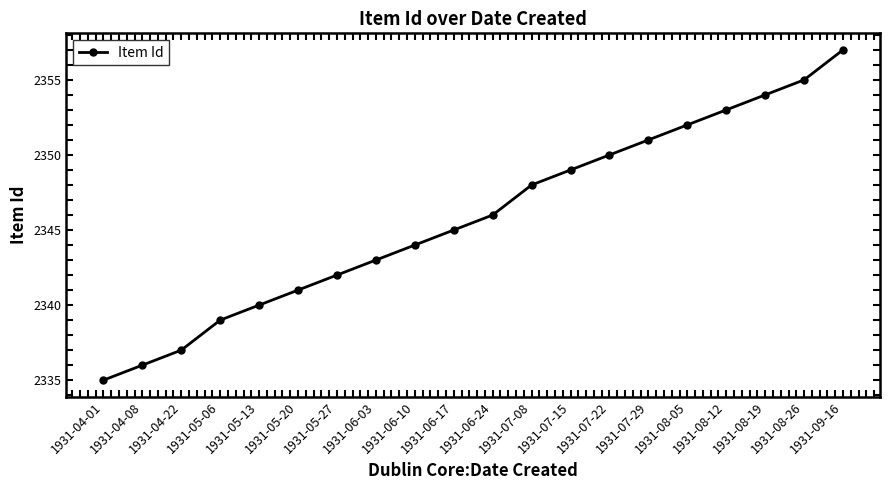

What is the maximum value shown in the chart?

2357